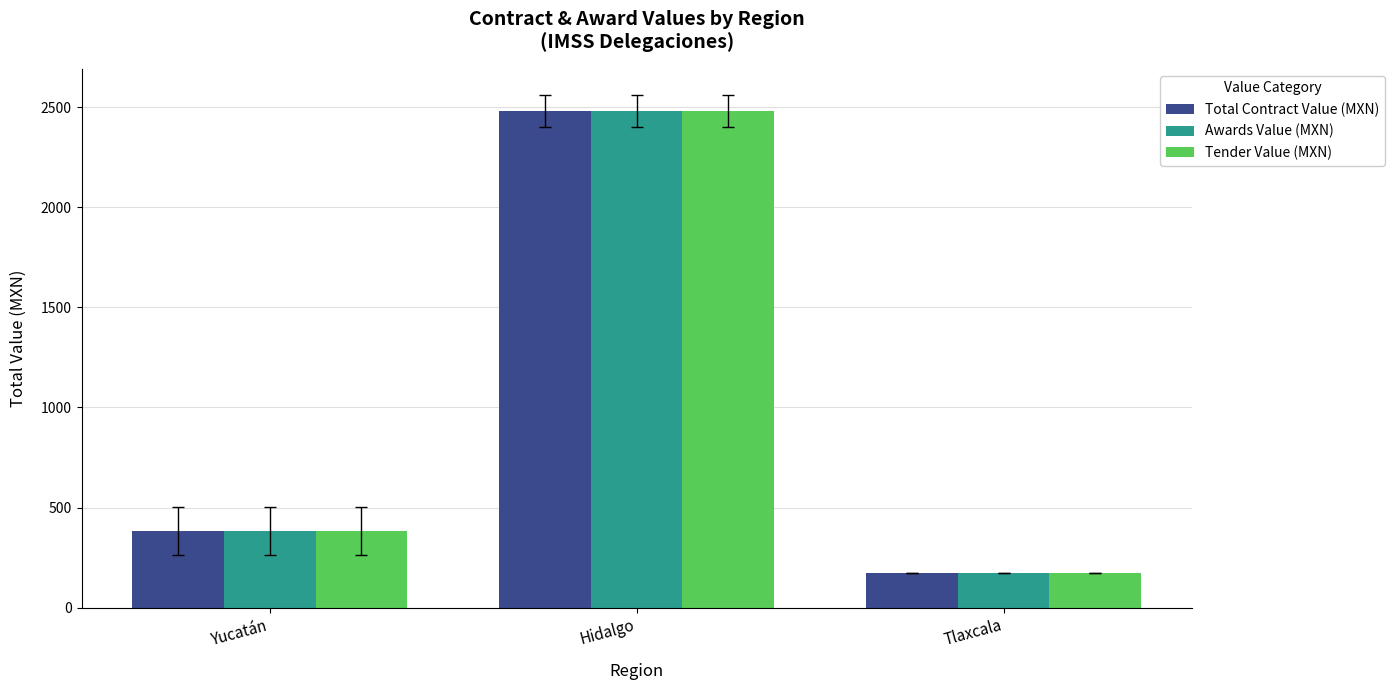

The value of Tender Value (MXN) at Hidalgo is 2482.1. True or false?

True